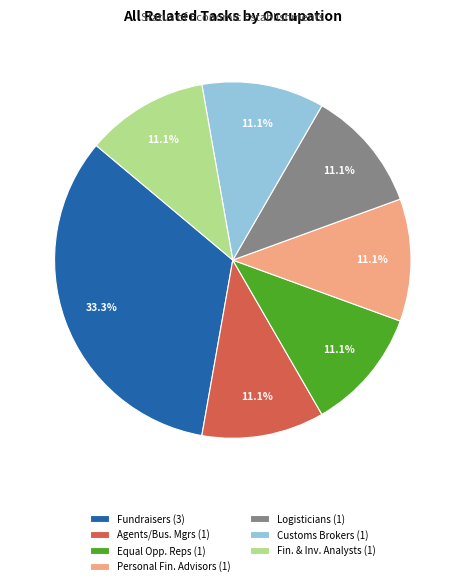

Does any single category account for the majority?

No